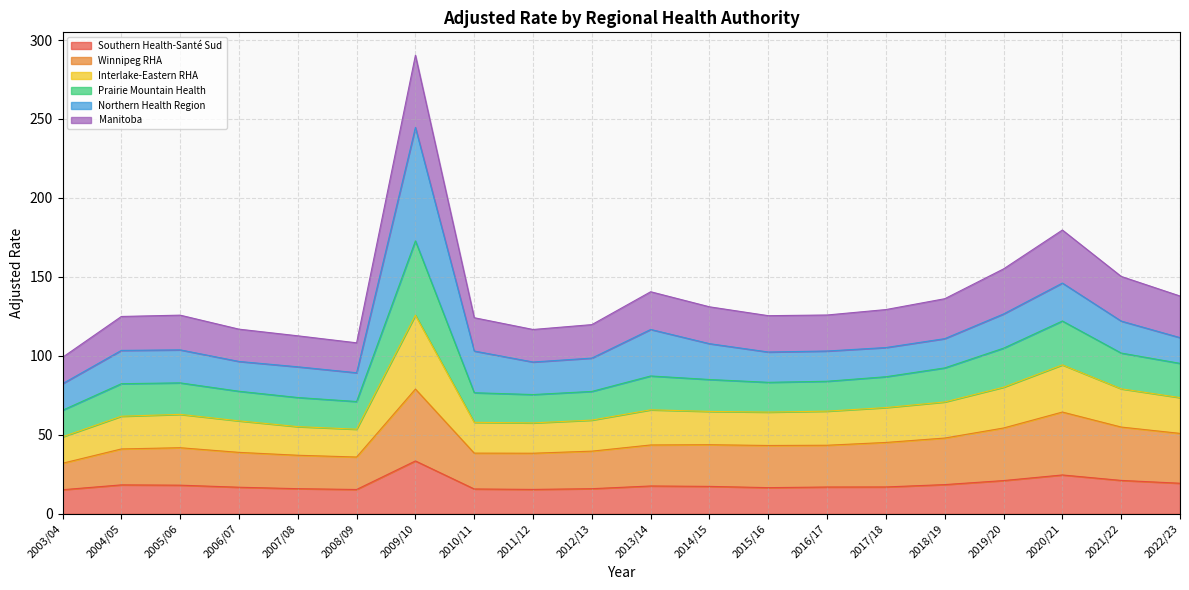

The Southern Health-Santé Sud series shows 15.9 at 2007/08. True or false?

True